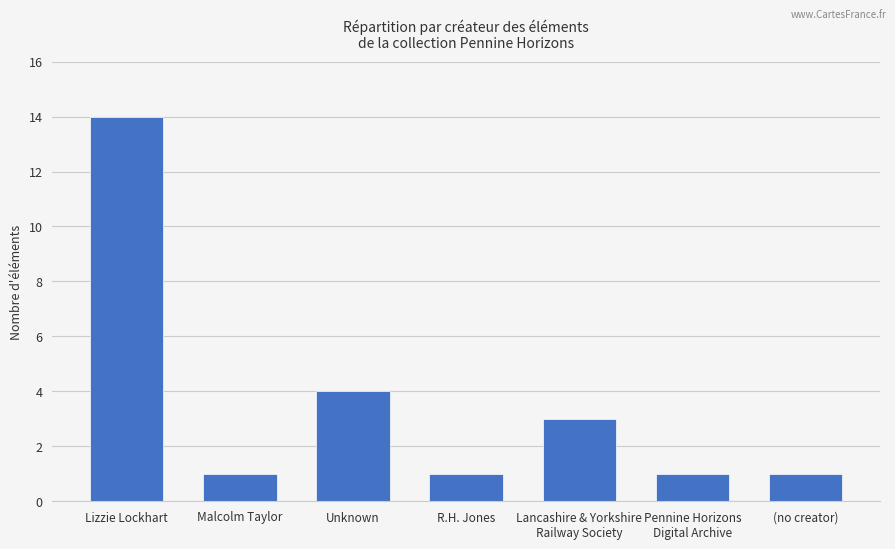

What is the average value?

4